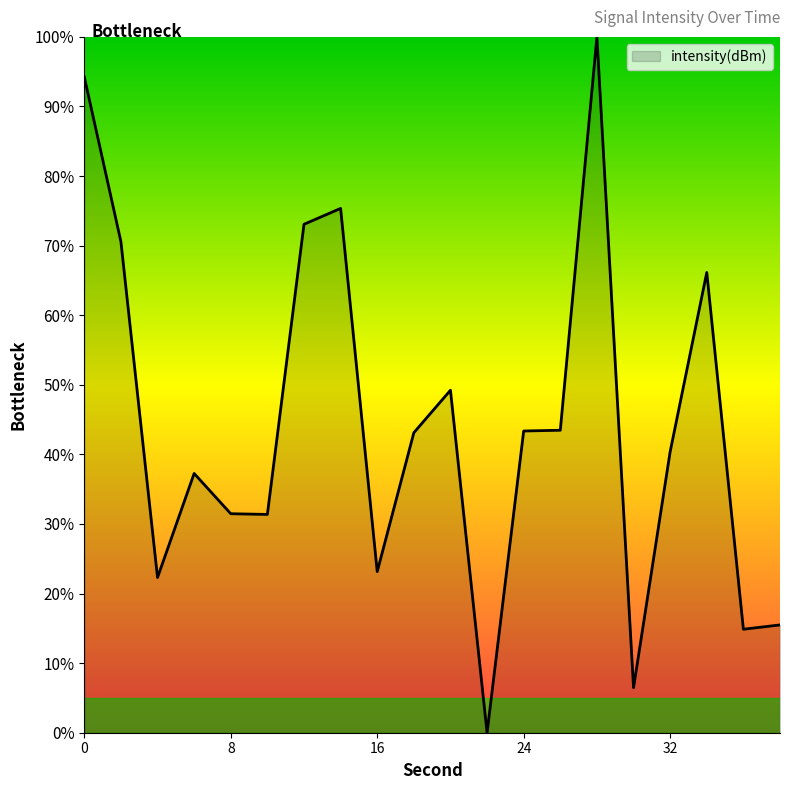

What is the maximum value shown in the chart?

100.0